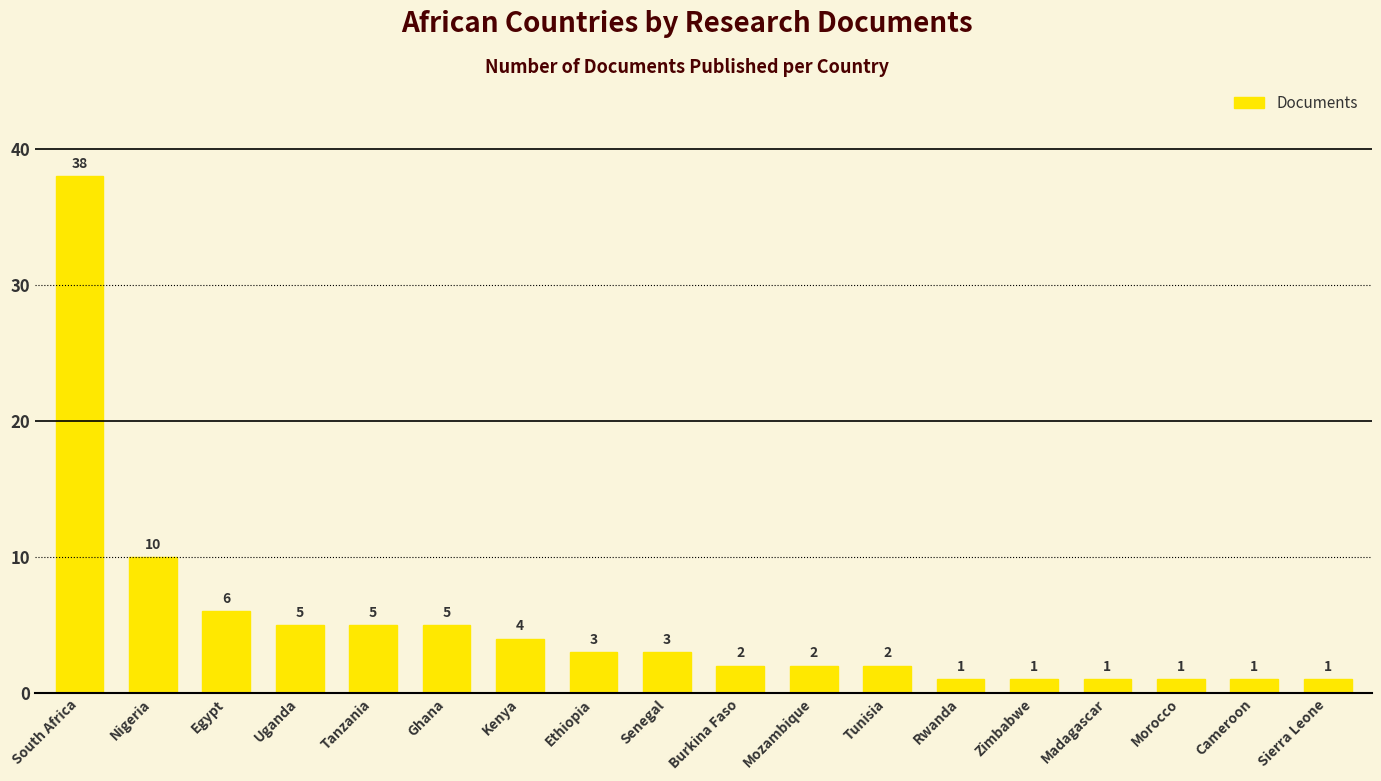

Does the chart contain any negative values?

No